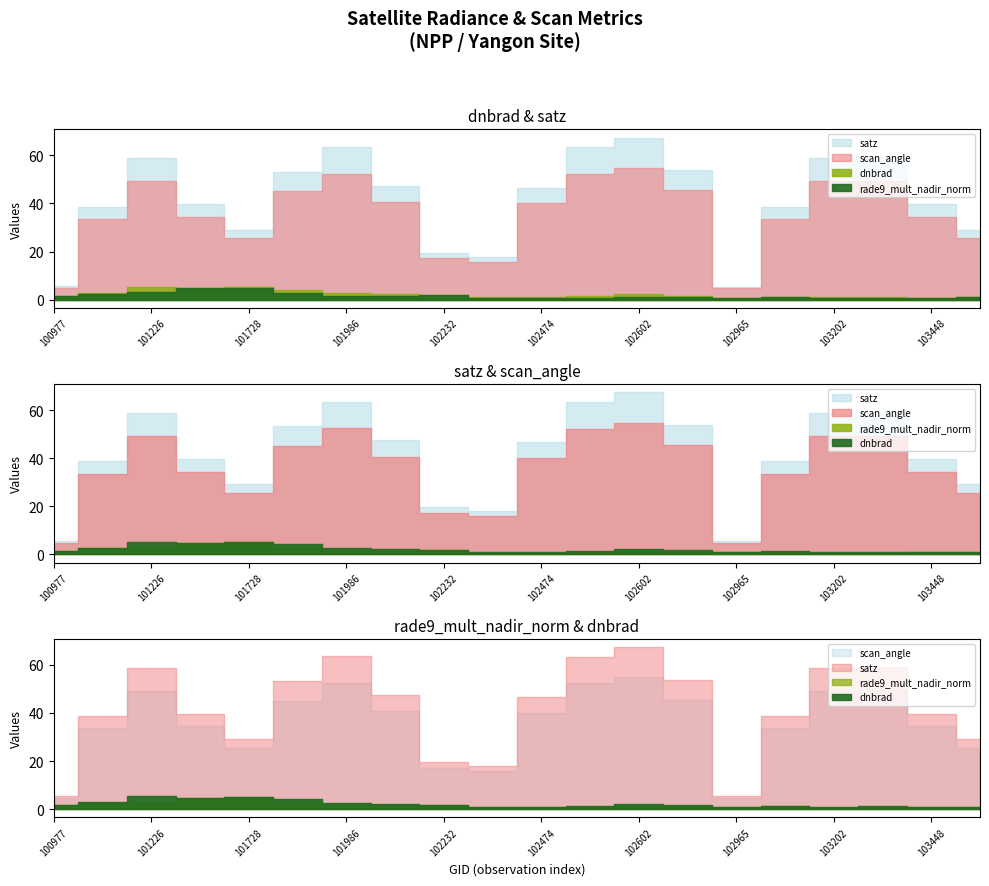

True or false: satz and rade9_mult_nadir_norm cross at least once.

False